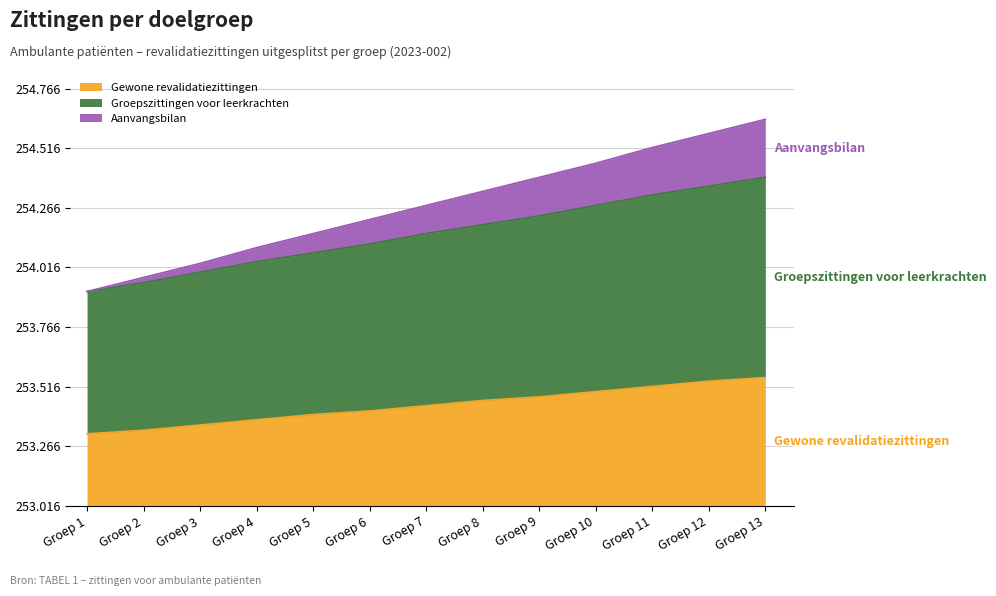

Reading left to right, list all the values displayed in this chart.

Gewone revalidatiezittingen: Groep 1=302	Groep 2=317	Groep 3=339	Groep 4=361	Groep 5=383	Groep 6=398	Groep 7=420	Groep 8=442	Groep 9=457	Groep 10=479	Groep 11=501	Groep 12=523	Groep 13=538
Groepszittingen voor leerkrachten: Groep 1=899	Groep 2=936	Groep 3=980	Groep 4=1024	Groep 5=1061	Groep 6=1098	Groep 7=1142	Groep 8=1179	Groep 9=1216	Groep 10=1260	Groep 11=1304	Groep 12=1341	Groep 13=1378
Aanvangsbilan: Groep 1=899	Groep 2=958	Groep 3=1017	Groep 4=1083	Groep 5=1142	Groep 6=1201	Groep 7=1260	Groep 8=1319	Groep 9=1378	Groep 10=1437	Groep 11=1503	Groep 12=1562	Groep 13=1621